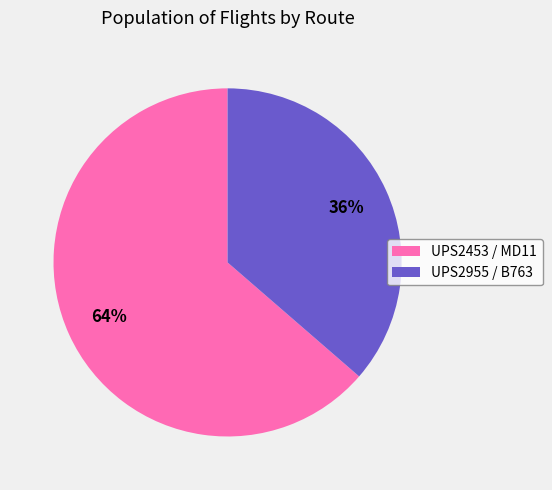

Count the number of slices in the pie.

2